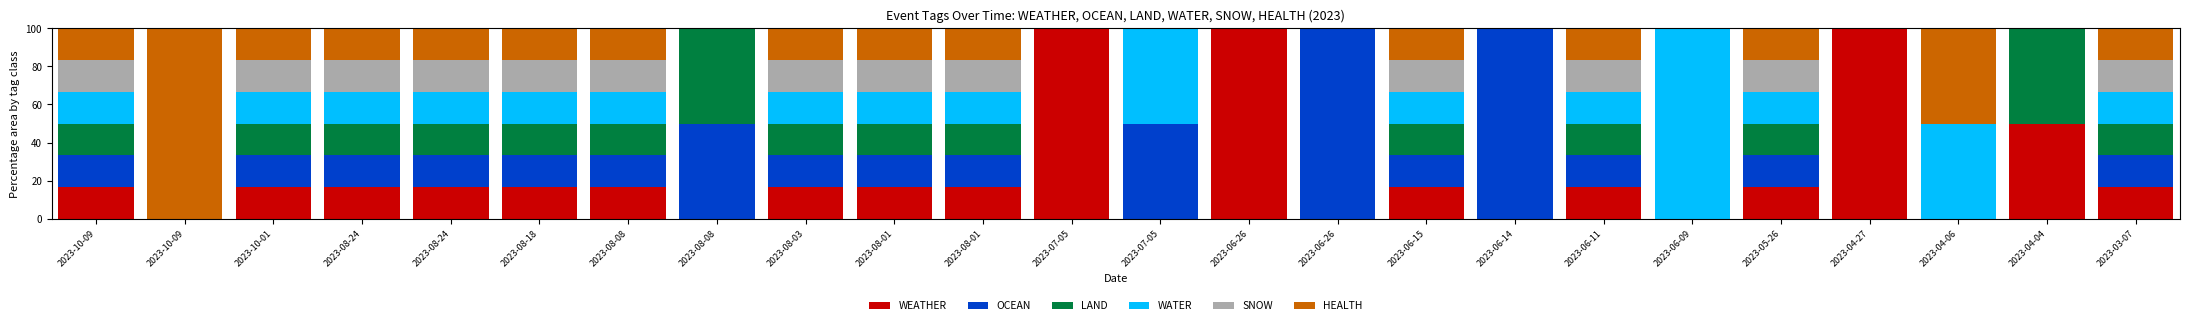

What are all the series names shown in the legend?

WEATHER, OCEAN, LAND, WATER, SNOW, HEALTH